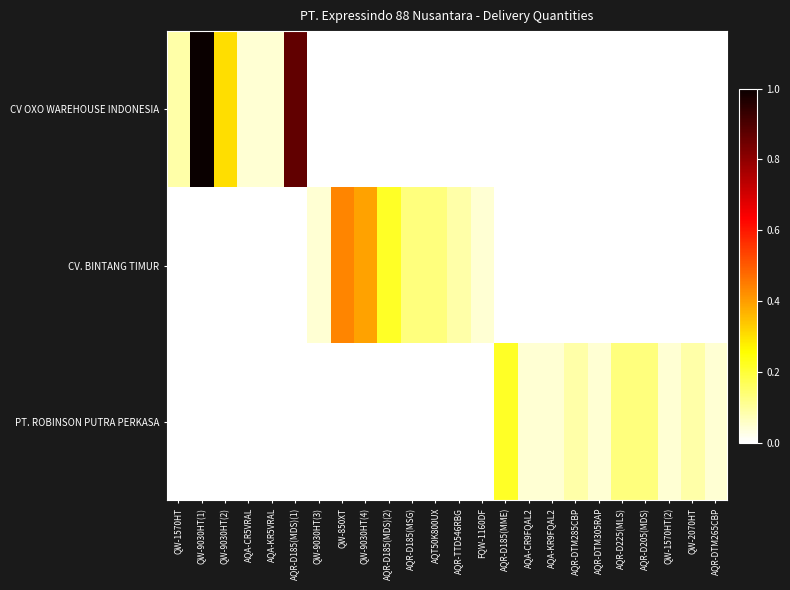

Which series changed the most between QW-9030HT(1) and AQR-D185(MSG)?

CV OXO WAREHOUSE INDONESIA